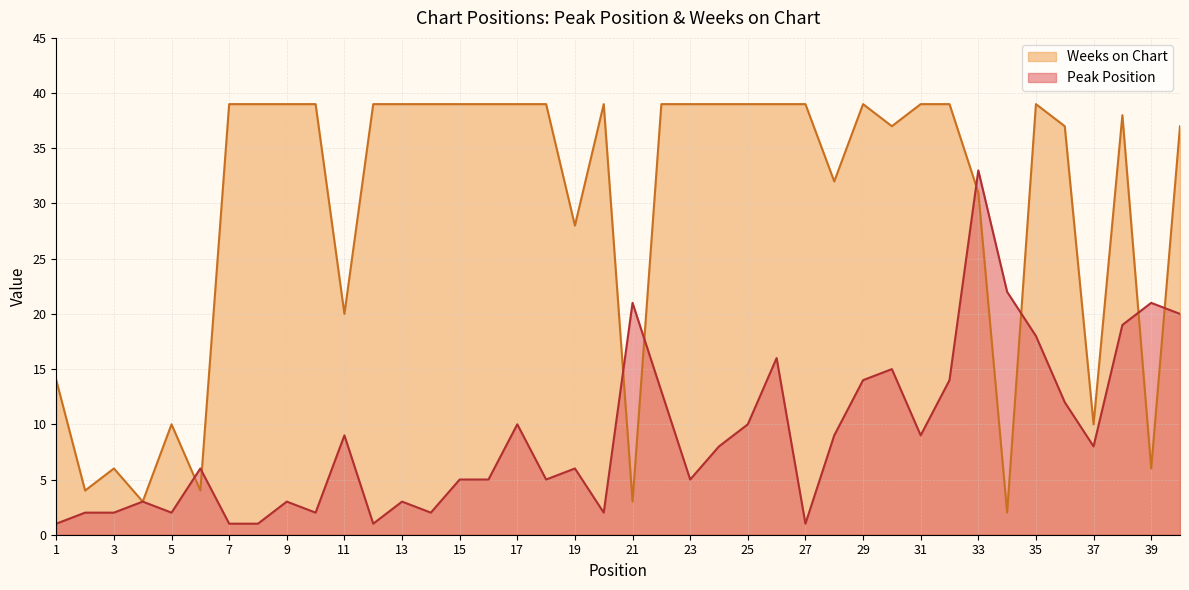

Reading right to left, list all the values displayed in this chart.

Peak Position: 40=20	39=21	38=19	37=8	36=12	35=18	34=22	33=33	32=14	31=9	30=15	29=14	28=9	27=1	26=16	25=10	24=8	23=5	22=13	21=21	20=2	19=6	18=5	17=10	16=5	15=5	14=2	13=3	12=1	11=9	10=2	9=3	8=1	7=1	6=6	5=2	4=3	3=2	2=2	1=1
Weeks on Chart: 40=37	39=6	38=38	37=10	36=37	35=39	34=2	33=31	32=39	31=39	30=37	29=39	28=32	27=39	26=39	25=39	24=39	23=39	22=39	21=3	20=39	19=28	18=39	17=39	16=39	15=39	14=39	13=39	12=39	11=20	10=39	9=39	8=39	7=39	6=4	5=10	4=3	3=6	2=4	1=14